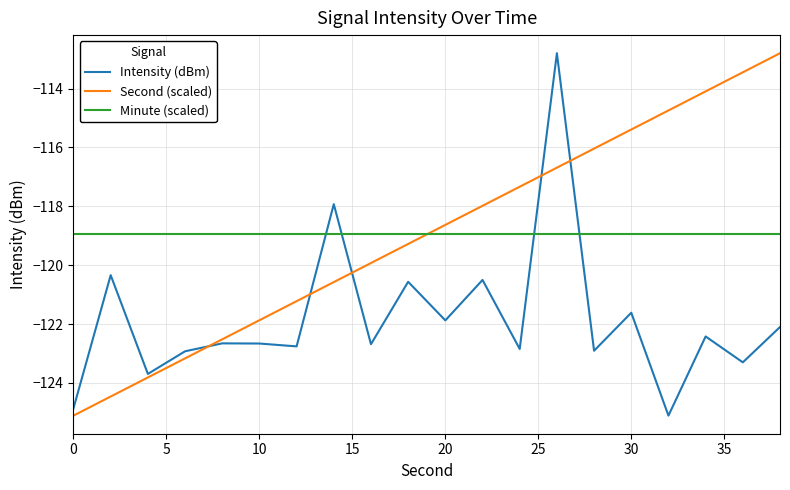

What is the highest value of the Second (scaled) series?

-112.8